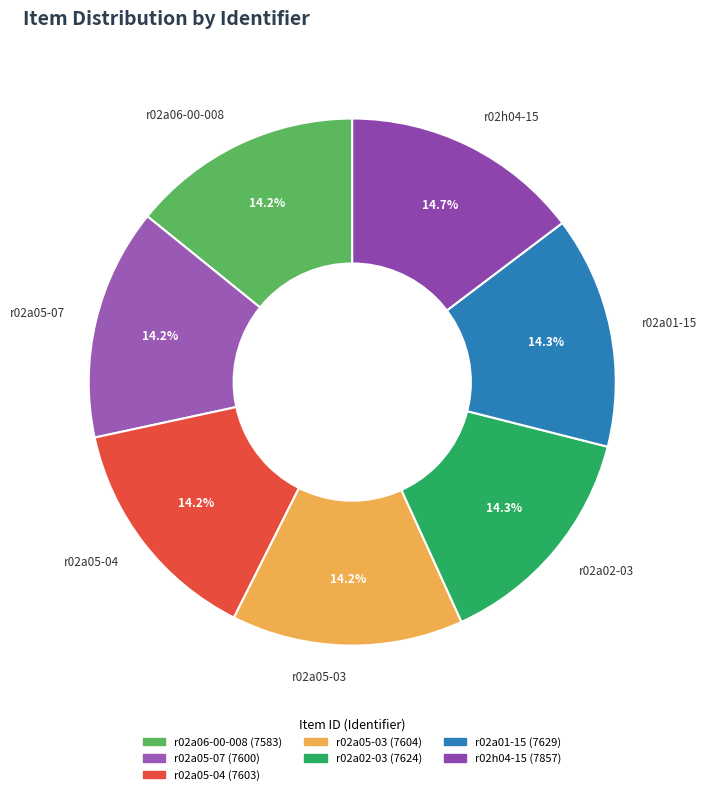

Does r02a06-00-008 account for over 50% of the chart?

No